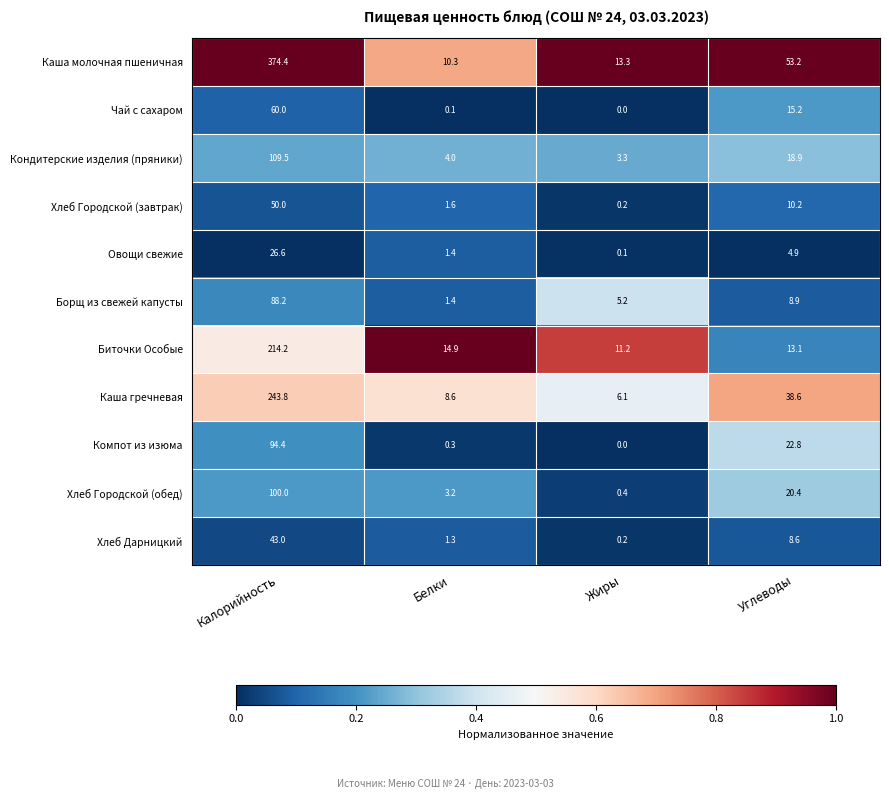

At which label does Овощи свежие reach its minimum?

Жиры